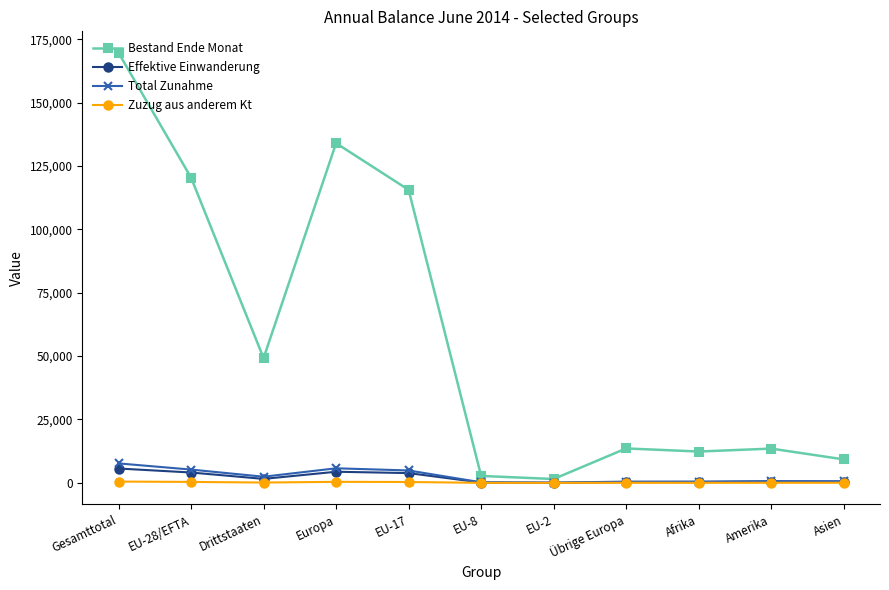

Which series has the largest total across all categories?

Bestand Ende Monat